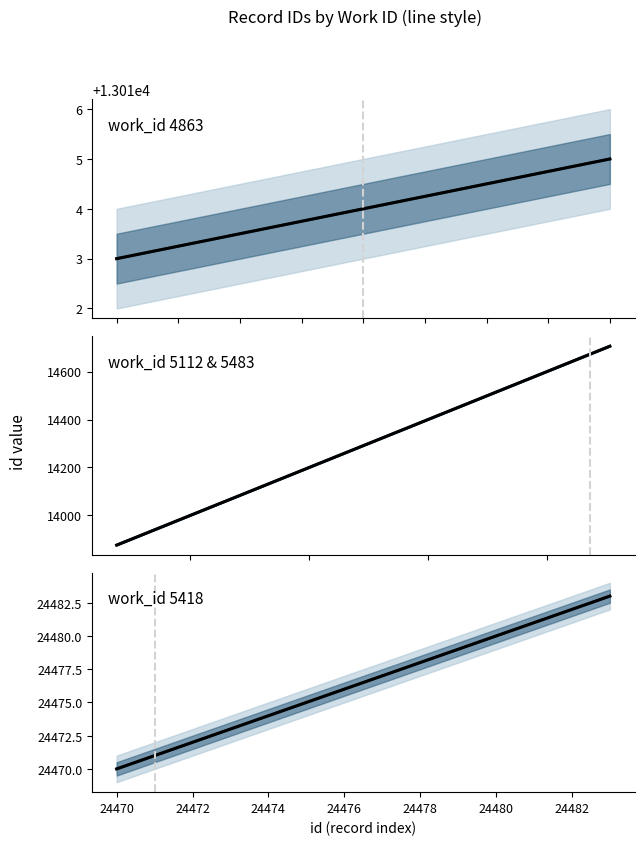

What is the value of the work_id 5112 & 5483 observed point at the 1st from the left?

13876